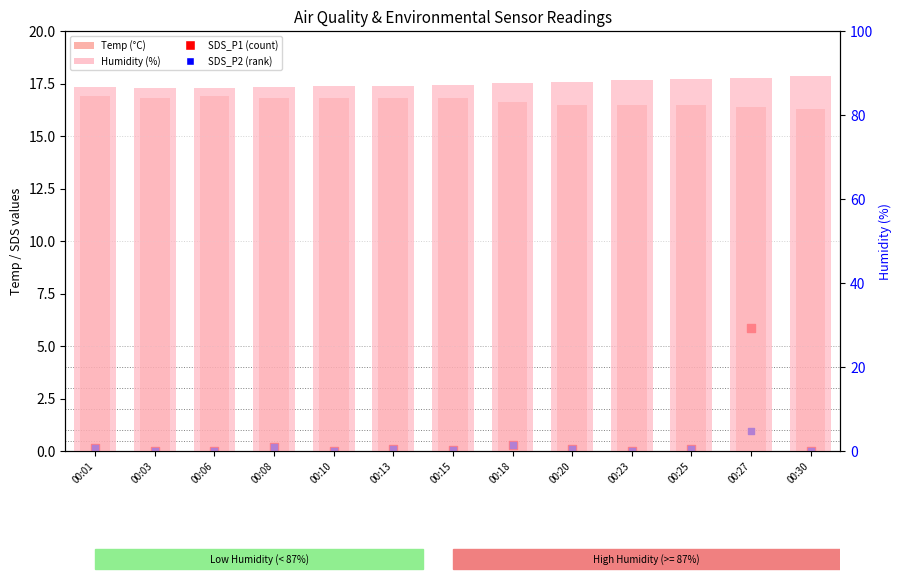

Is the value of Humidity (%) at 00:30 greater than the value of SDS_P2 (rank) at 00:15?

Yes